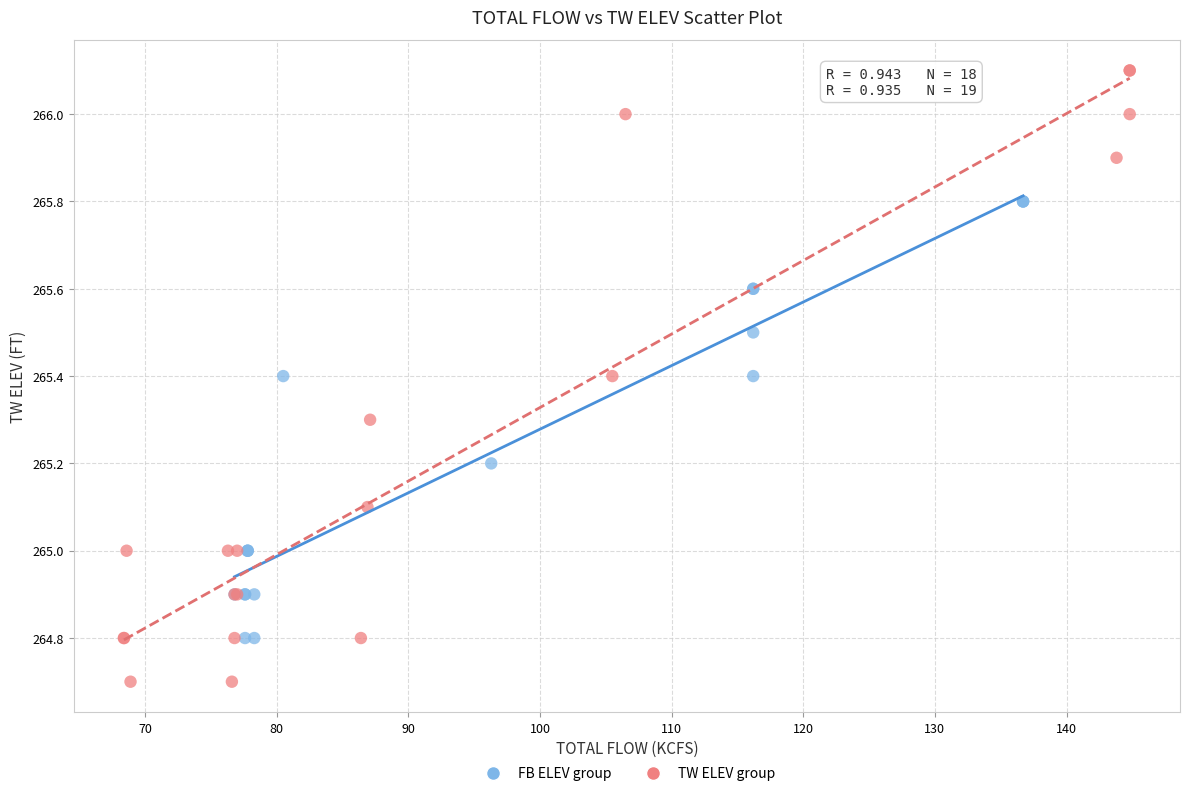

Which series has the widest spread of Y values?

TW ELEV group